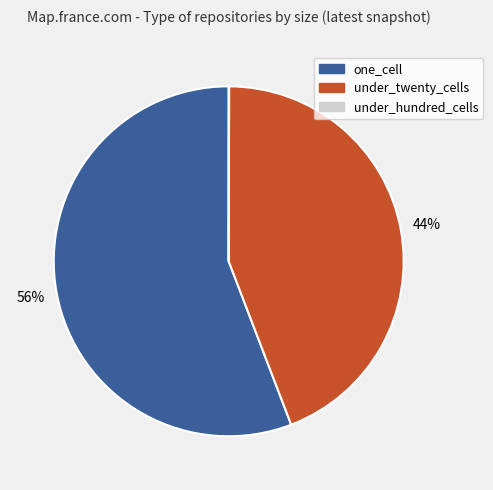

To the nearest percent, what is the average slice percentage?

33%